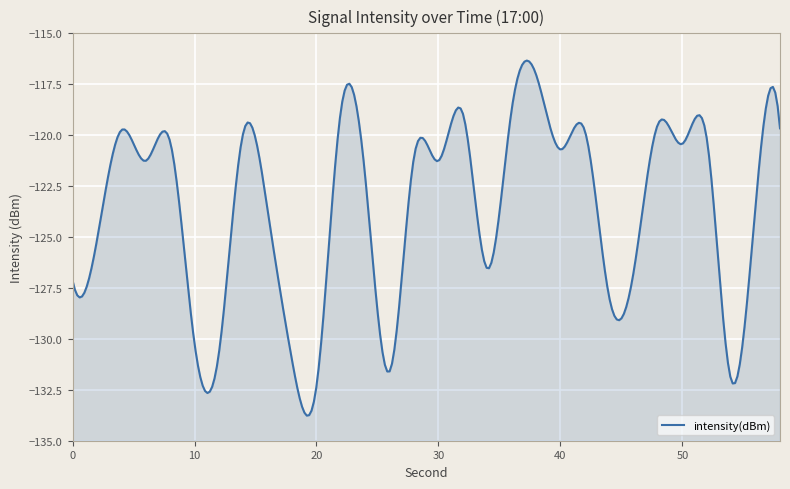

How many data points does each series have?

30